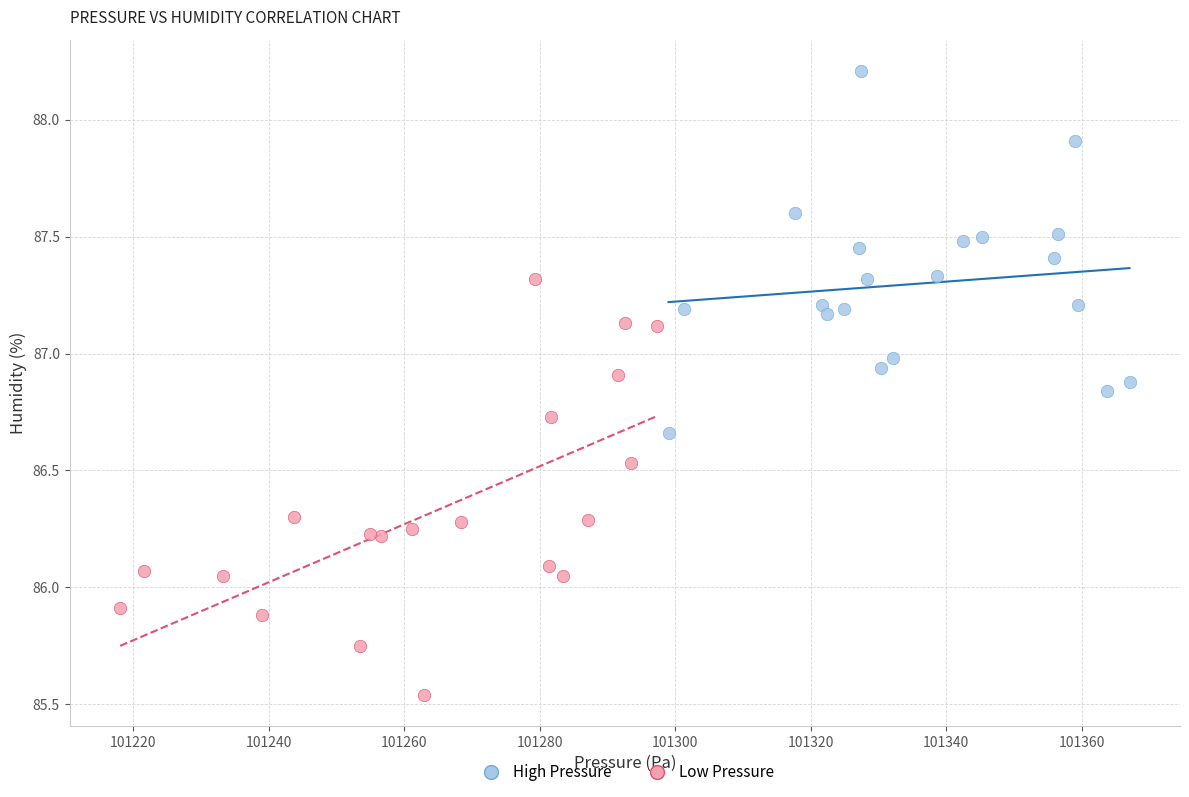

Which series contains the highest Y value?

High Pressure